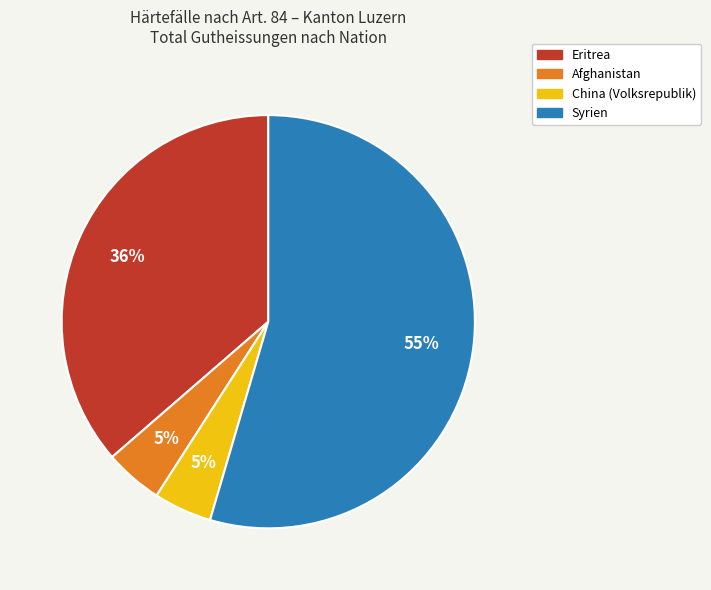

To the nearest percent, what is the difference between the China (Volksrepublik) and Syrien slice percentages?

50%